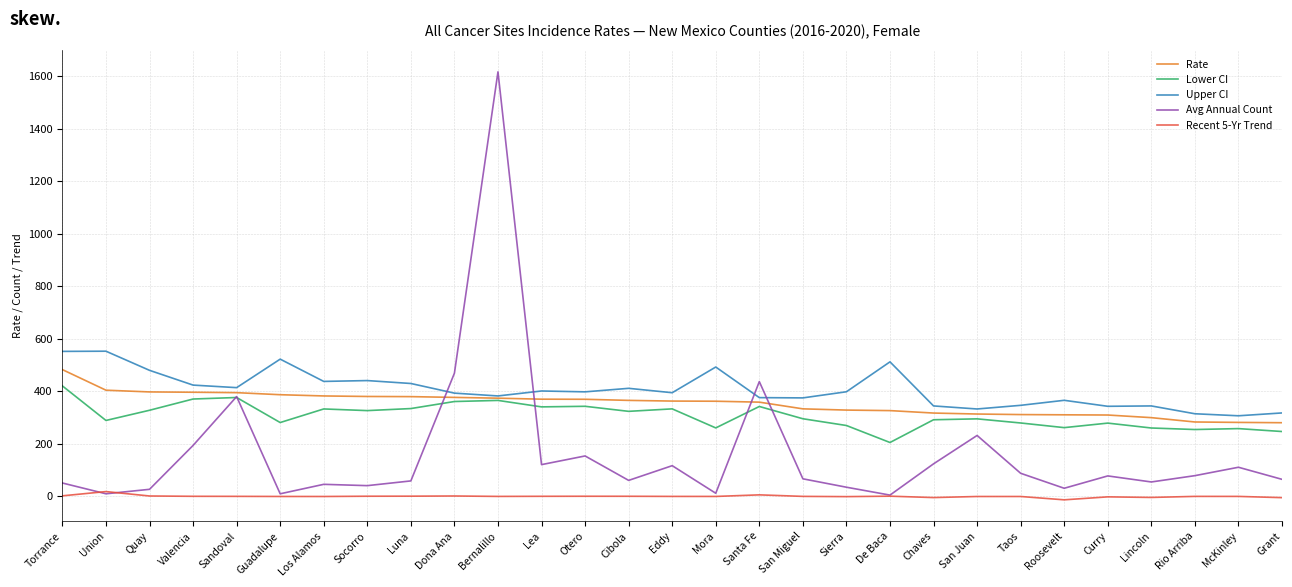

At how many categories does at least one series exceed 272?

29